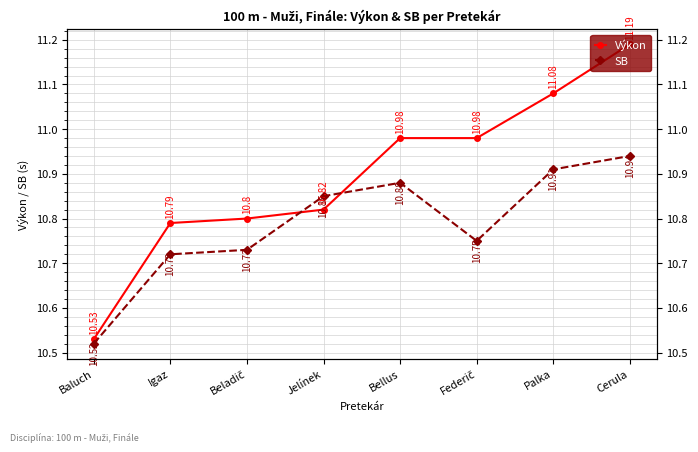

Between which two adjacent categories do Výkon and SB first intersect?

Beladič and Jelínek